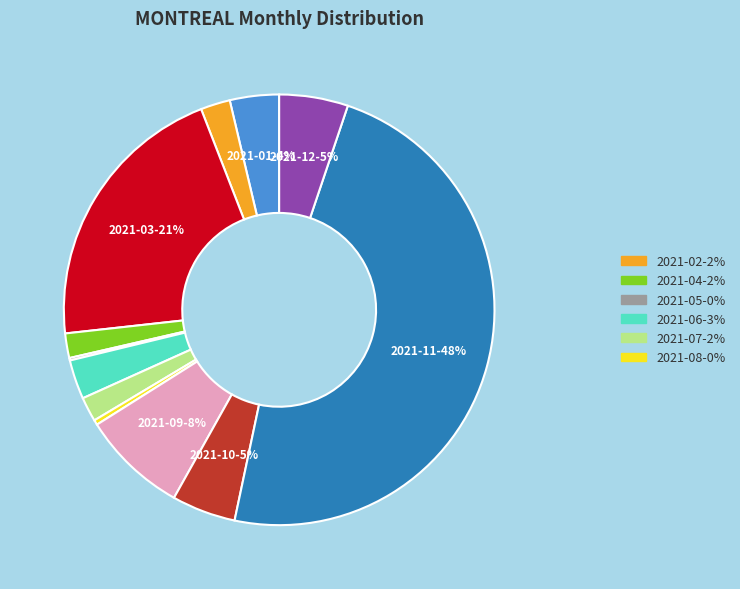

To the nearest percent, what is the average slice percentage?

8%